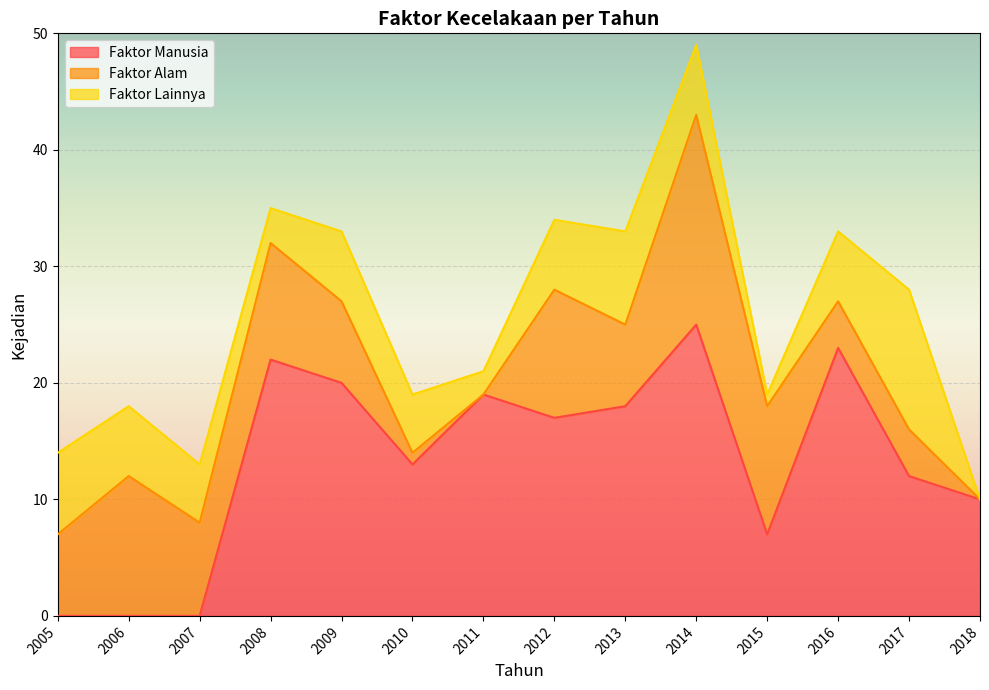

What is the maximum value shown in the chart?

25